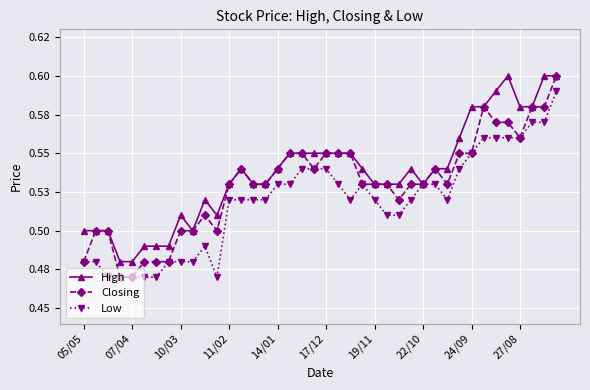

Reading left to right, transcribe all the data shown in this chart.

High: 0.5	0.5	0.5	0.5	0.5	0.5	0.5	0.5	0.5	0.5	0.5	0.5	0.5	0.5	0.5	0.5	0.5	0.6	0.6	0.6	0.6	0.6	0.6	0.5	0.5	0.5	0.5	0.5	0.5	0.5	0.5	0.6	0.6	0.6	0.6	0.6	0.6	0.6	0.6	0.6
Closing: 0.5	0.5	0.5	0.5	0.5	0.5	0.5	0.5	0.5	0.5	0.5	0.5	0.5	0.5	0.5	0.5	0.5	0.6	0.6	0.5	0.6	0.6	0.6	0.5	0.5	0.5	0.5	0.5	0.5	0.5	0.5	0.6	0.6	0.6	0.6	0.6	0.6	0.6	0.6	0.6
Low: 0.5	0.5	0.5	0.5	0.5	0.5	0.5	0.5	0.5	0.5	0.5	0.5	0.5	0.5	0.5	0.5	0.5	0.5	0.5	0.5	0.5	0.5	0.5	0.5	0.5	0.5	0.5	0.5	0.5	0.5	0.5	0.5	0.6	0.6	0.6	0.6	0.6	0.6	0.6	0.6